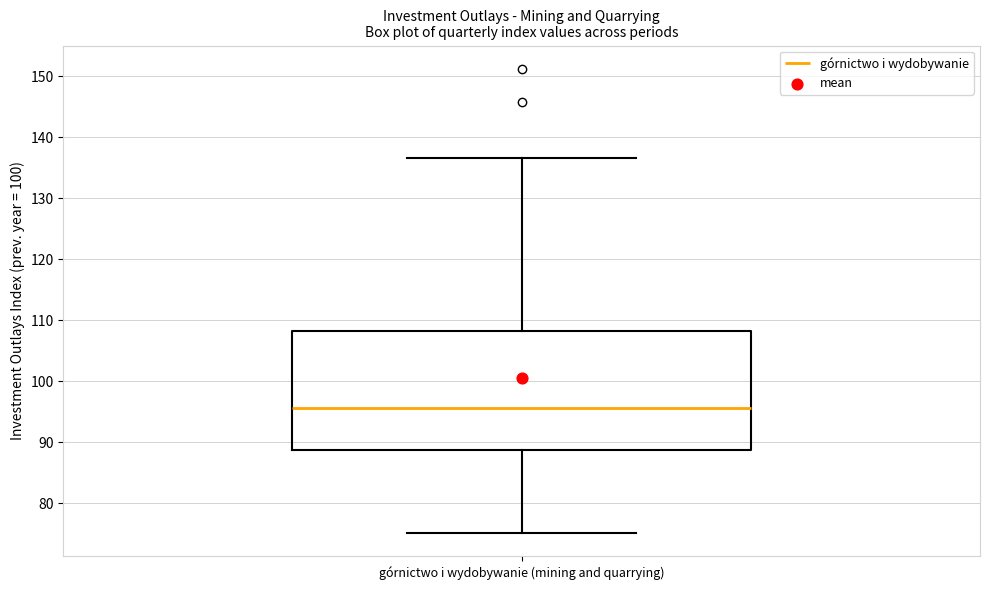

Read this box plot against the y-axis: the position of the median line, the range covered by the box, and the ends of both whiskers. The values are not printed on the chart, so give them approximately, as read against the axis.

median 96, box 89 to 108, whiskers 75 to 137